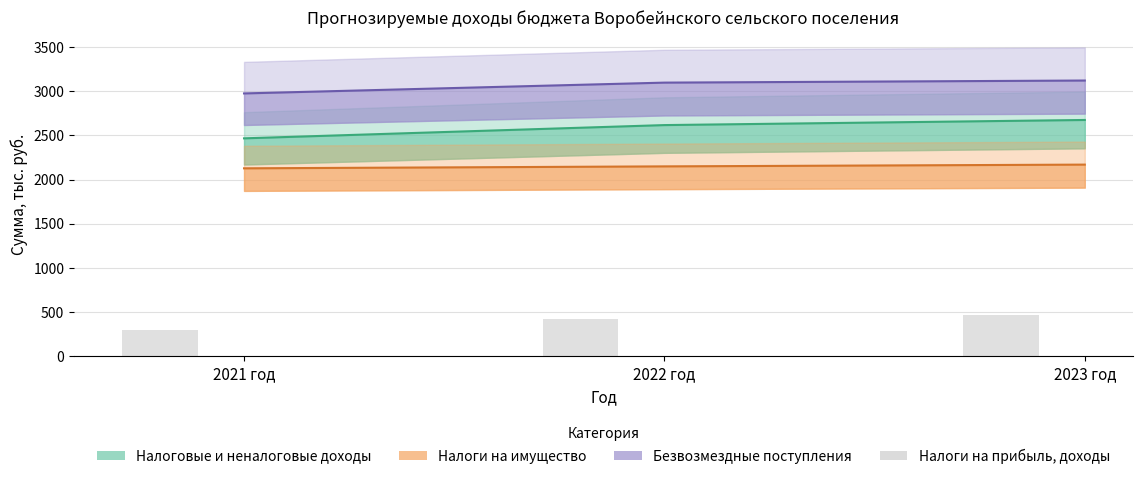

Does the chart contain any negative values?

No